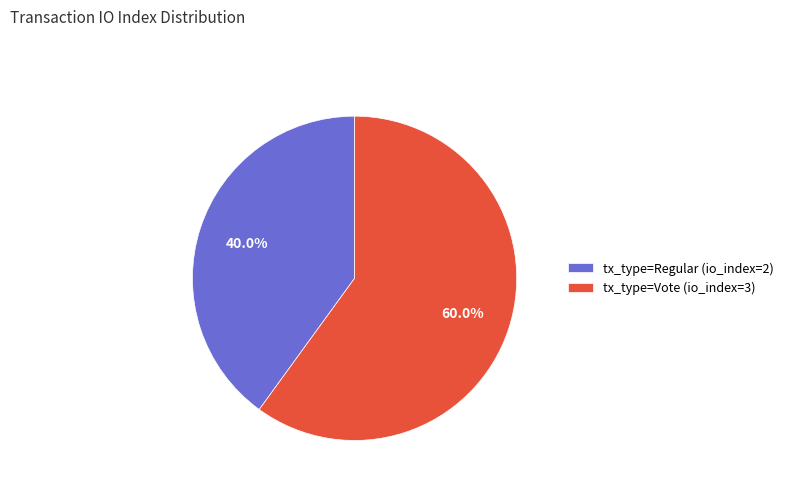

What is the ratio of the value at tx_type=Vote (io_index=3) to the value at tx_type=Regular (io_index=2)?

1.5